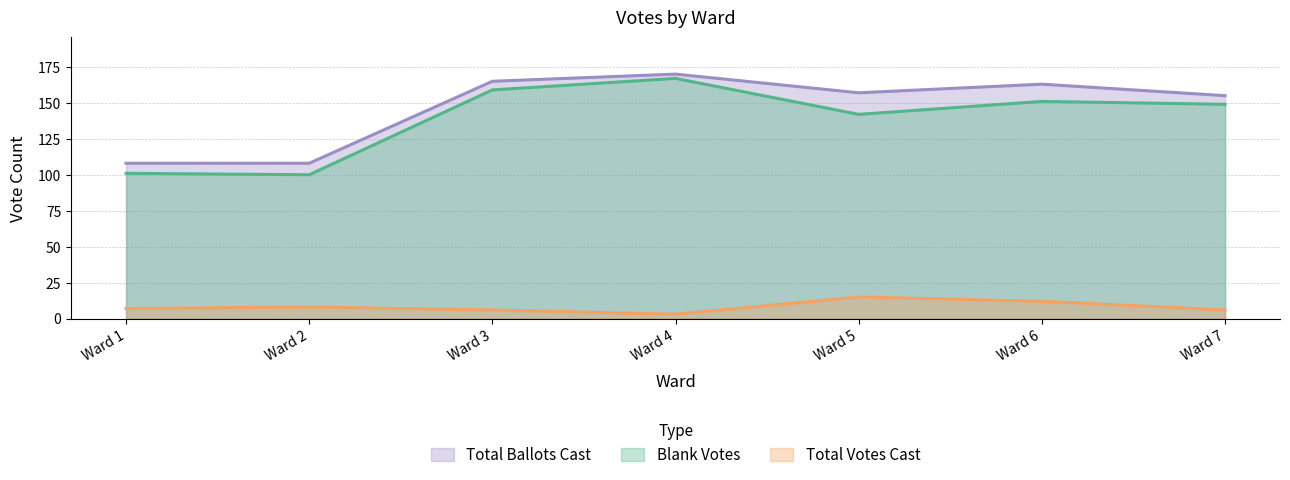

What is the value of the Total Ballots Cast point at the 2nd from the left?

108